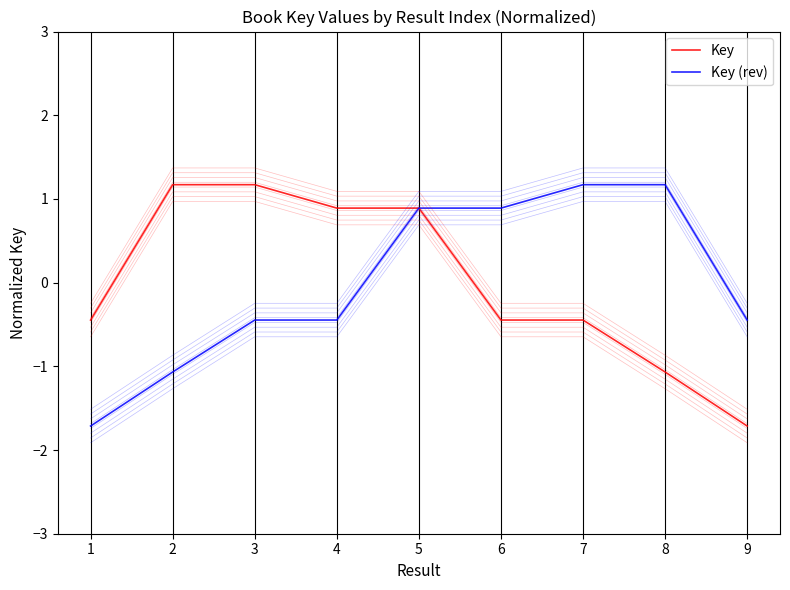

At which label is Key closest to 0?

1